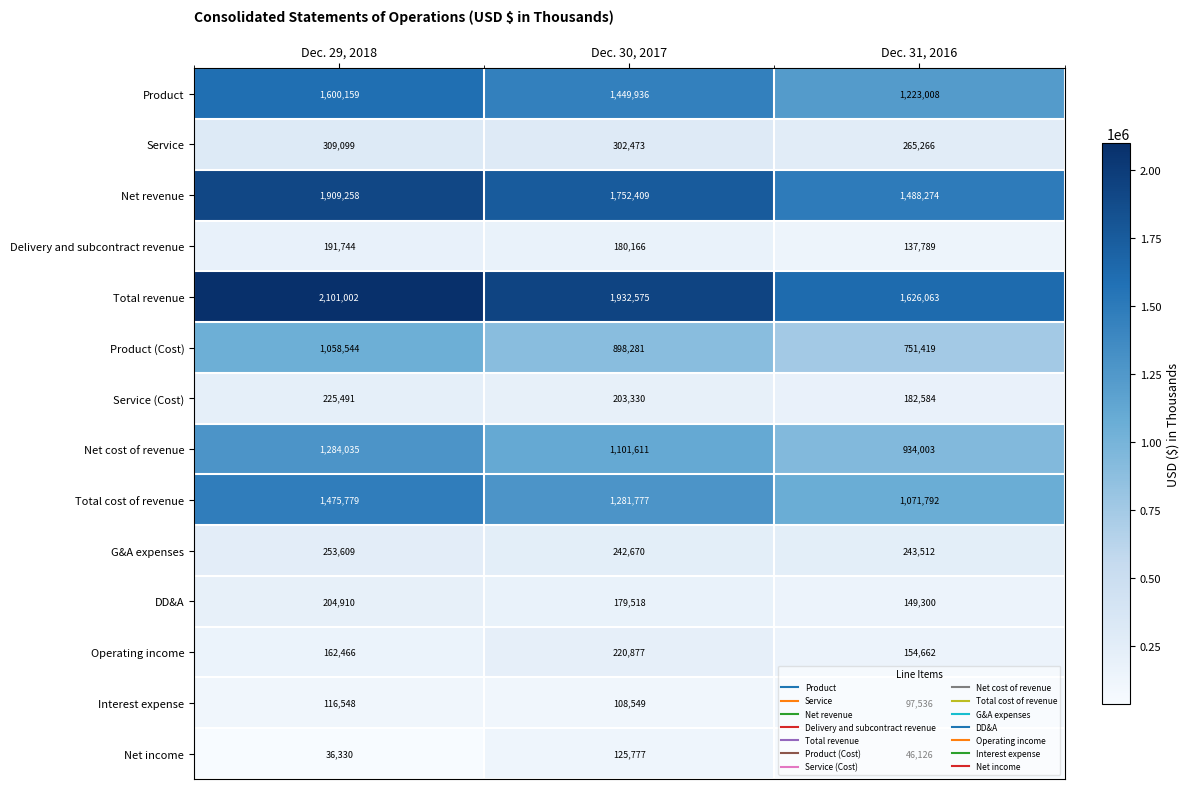

Which category has the lowest value across all series?

Dec. 29, 2018